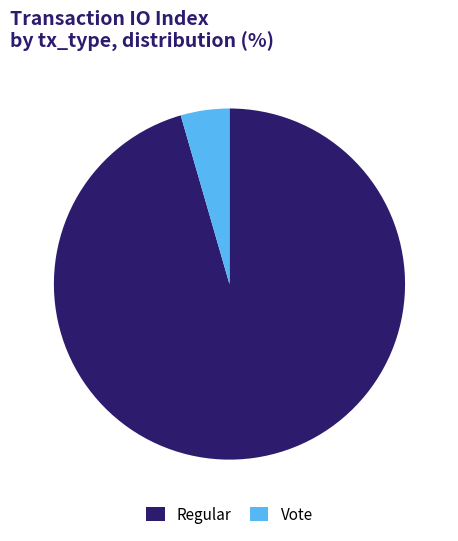

How many segments does this pie chart have?

2